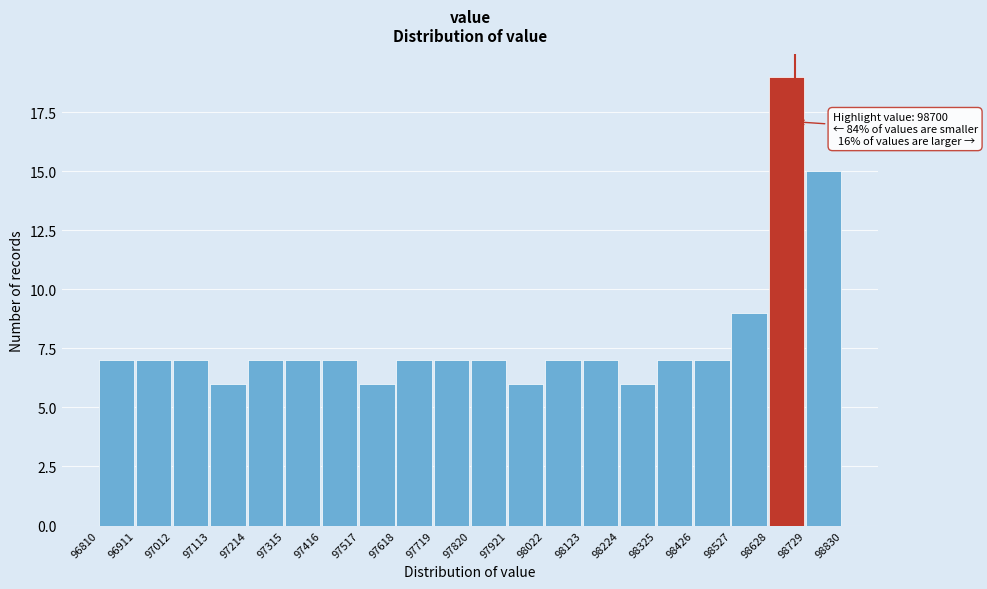

Which range on the x-axis has the tallest bar?

98628 to 98729